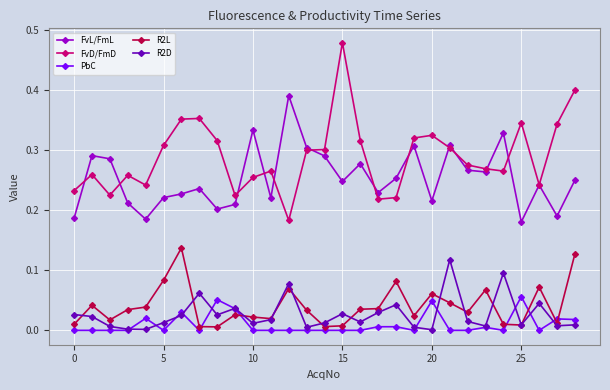

True or false: PbC and FvL/FmL intersect in this chart.

False